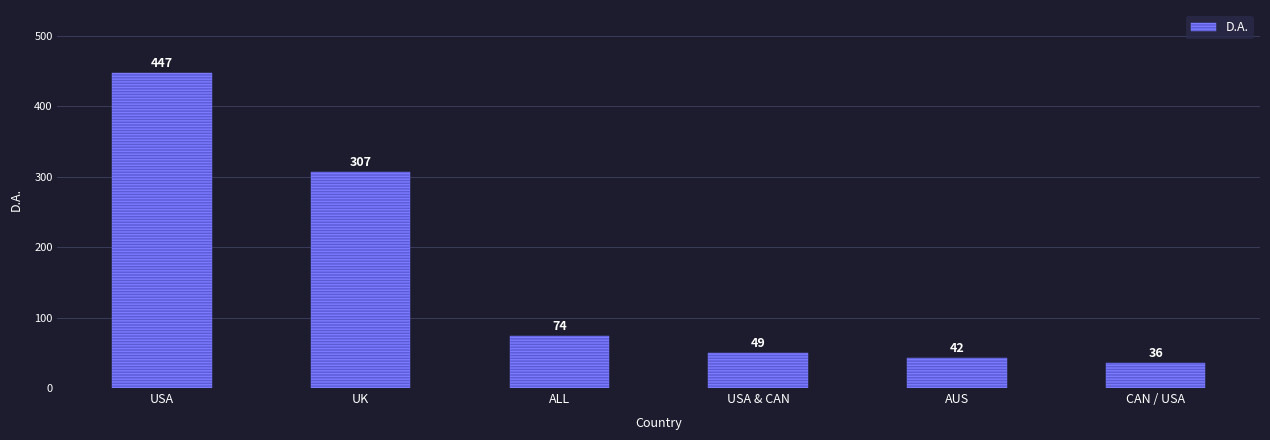

What is the sum of all values?

955